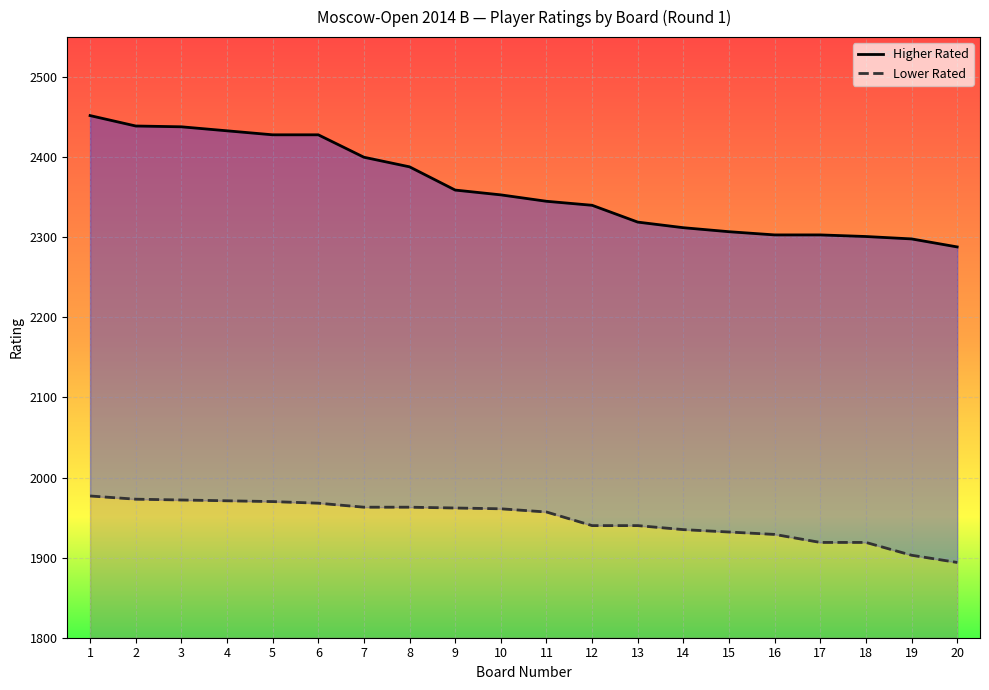

Which series has the largest total across all categories?

Higher Rated